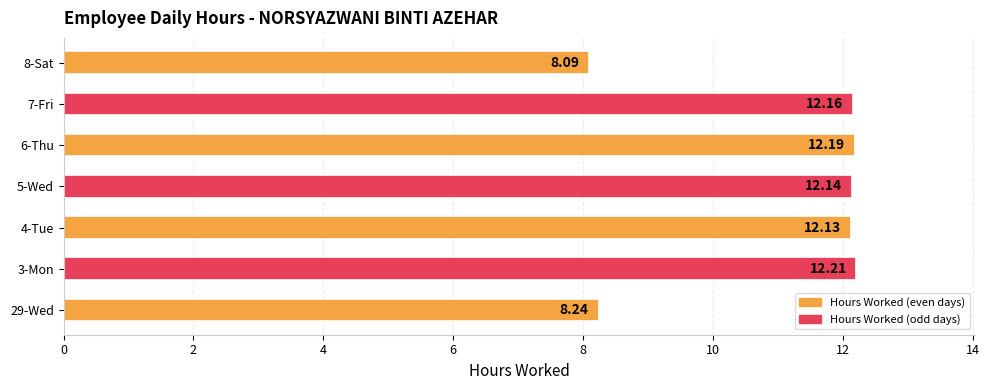

Rank the categories by value from highest to lowest.

3-Mon, 6-Thu, 7-Fri, 5-Wed, 4-Tue, 29-Wed, 8-Sat